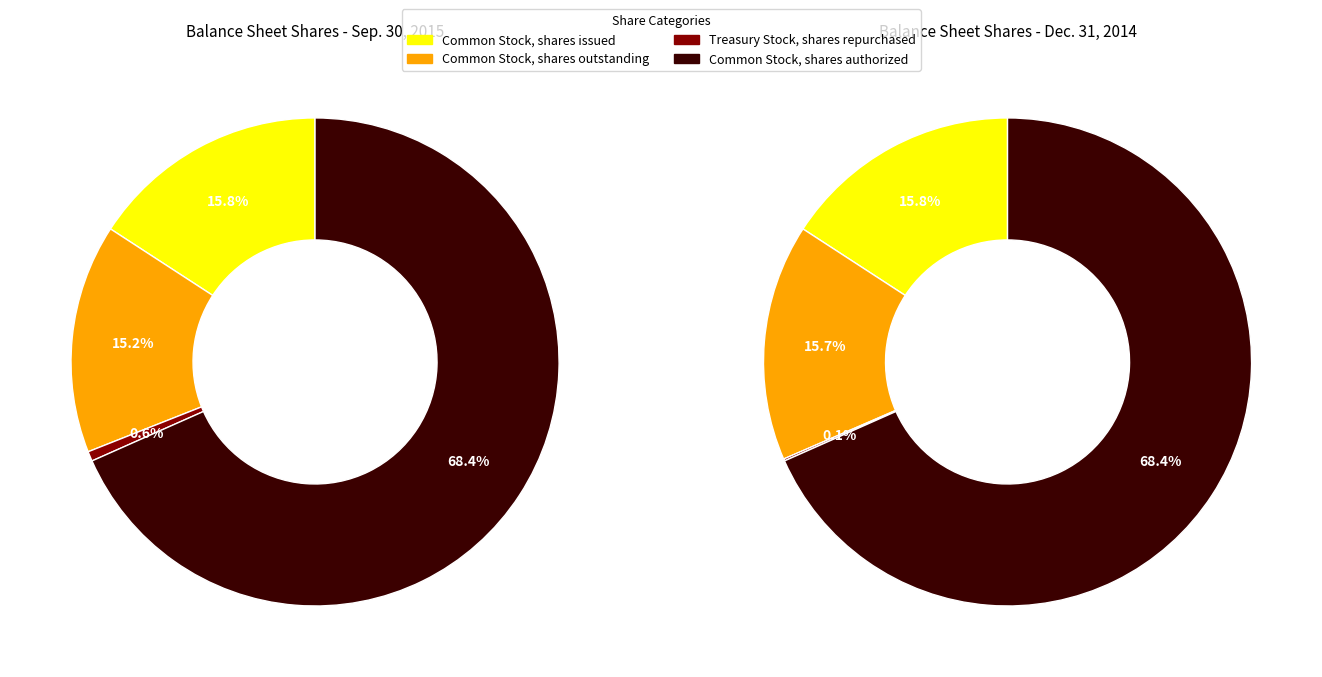

To the nearest percent, what is the average slice percentage?

25%